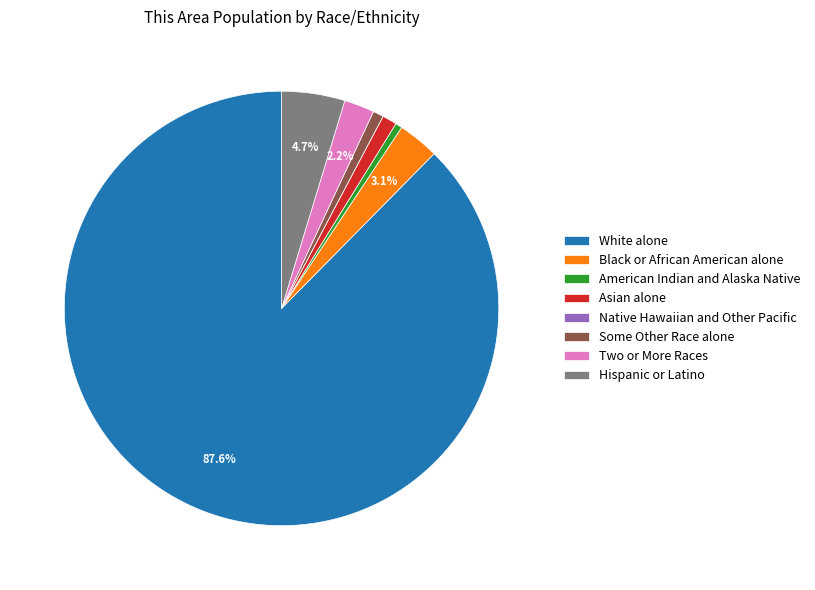

The White alone slice represents 79% of the pie. True or false?

False